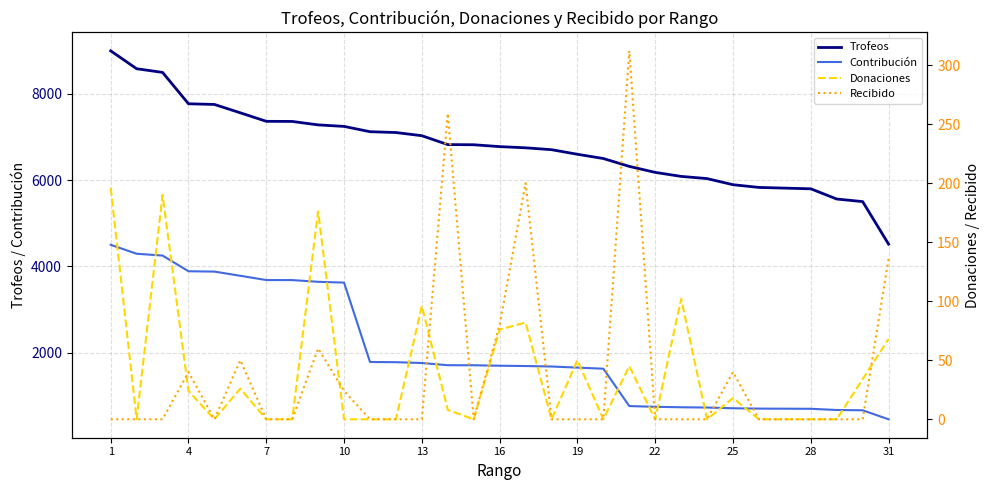

What is the lowest value of the Contribución series?

451